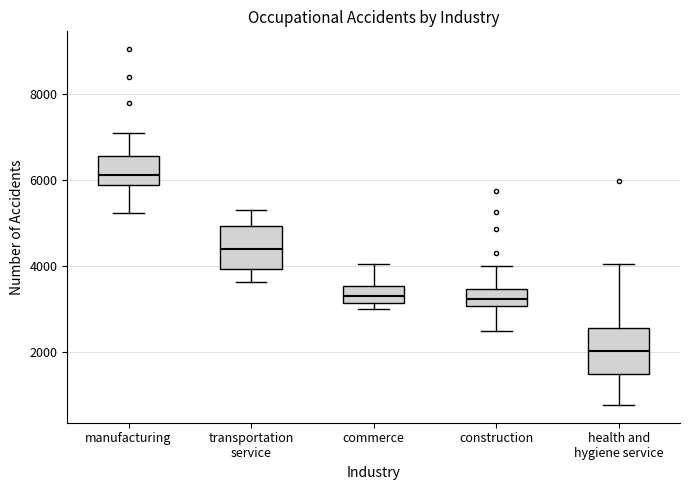

Which box has the highest median line?

manufacturing